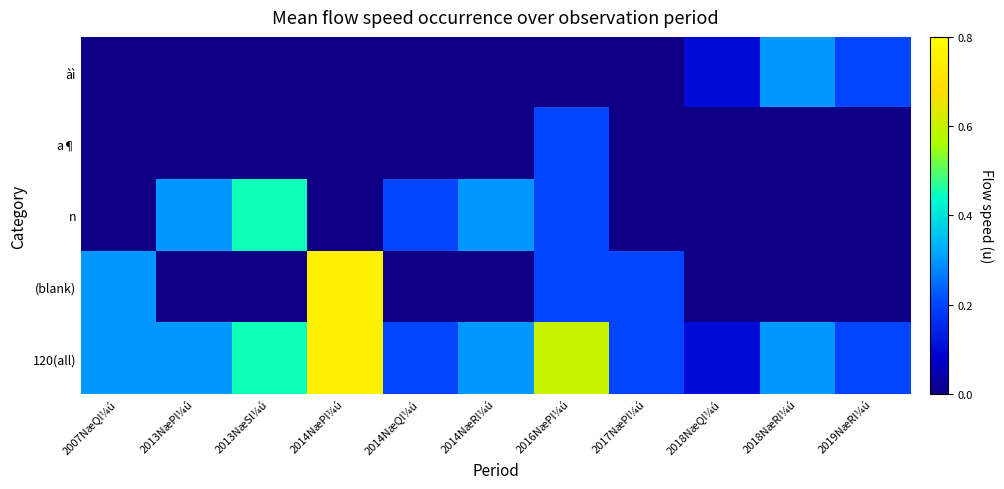

Between 2013NæSl¼ú and 2014NæRl¼ú, which is larger?

2013NæSl¼ú